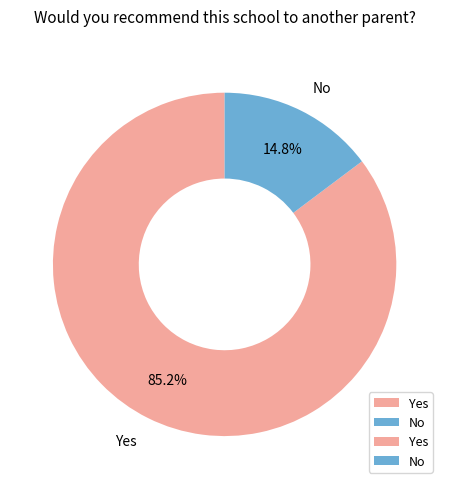

What is the majority slice?

Yes